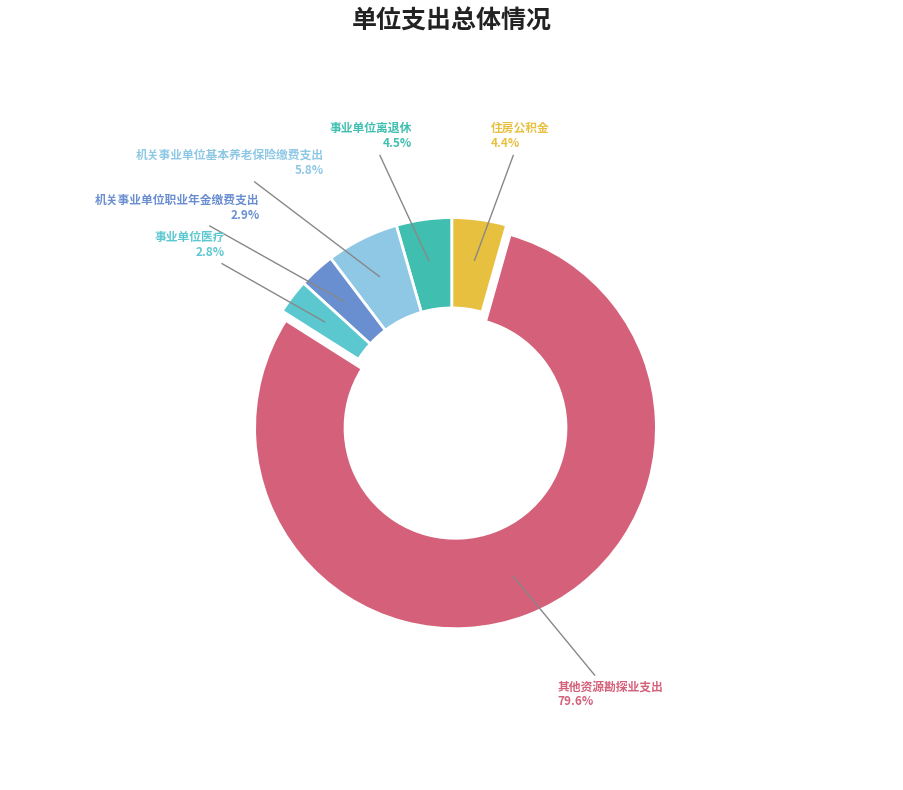

Is 其他资源勘探业支出 the majority of the pie?

Yes